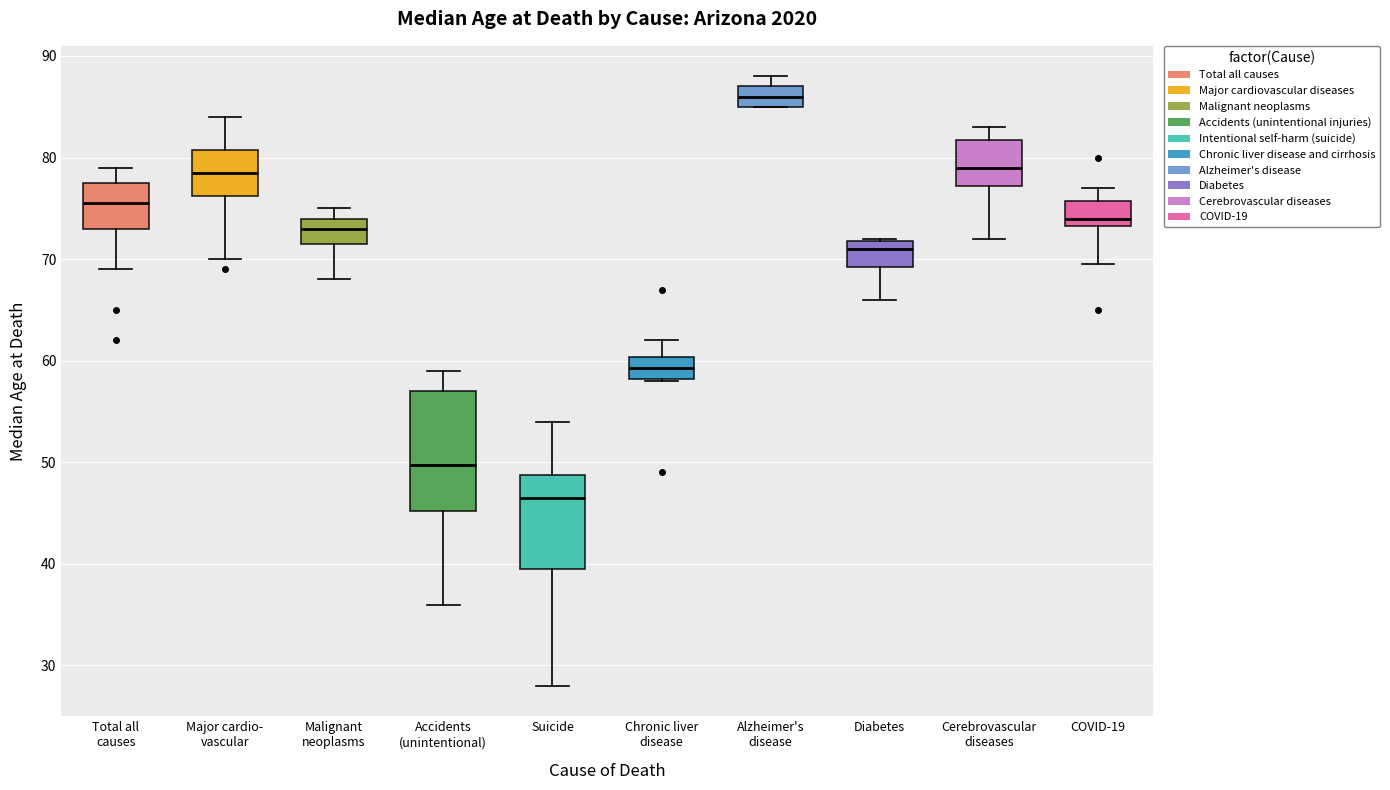

Where does the lower whisker of the box for Malignant neoplasms end on the y-axis? The values are not printed on the chart, so give them approximately, as read against the axis.

68